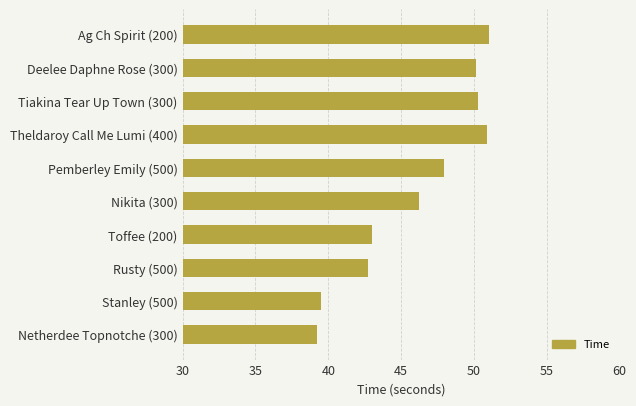

Where is the data nearest to the value 45?

Nikita (300)